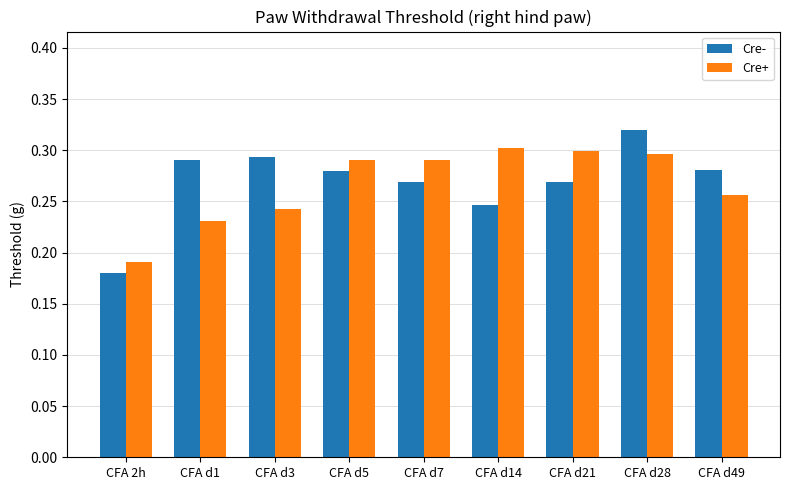

How many Cre+ values are between 0 and 1?

9